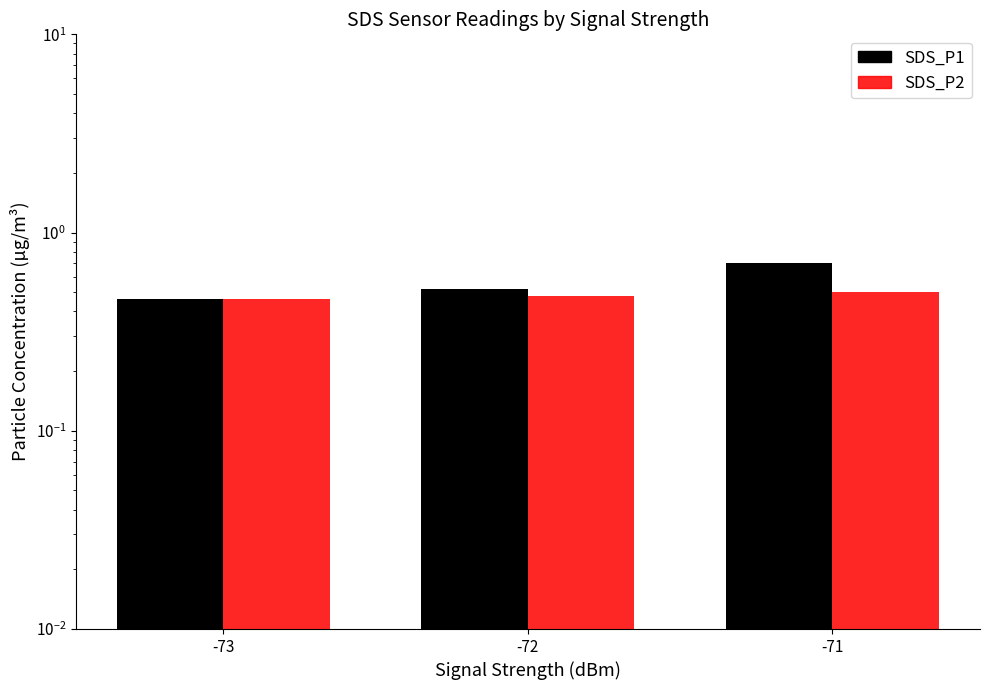

What is the maximum value for SDS_P2?

0.5